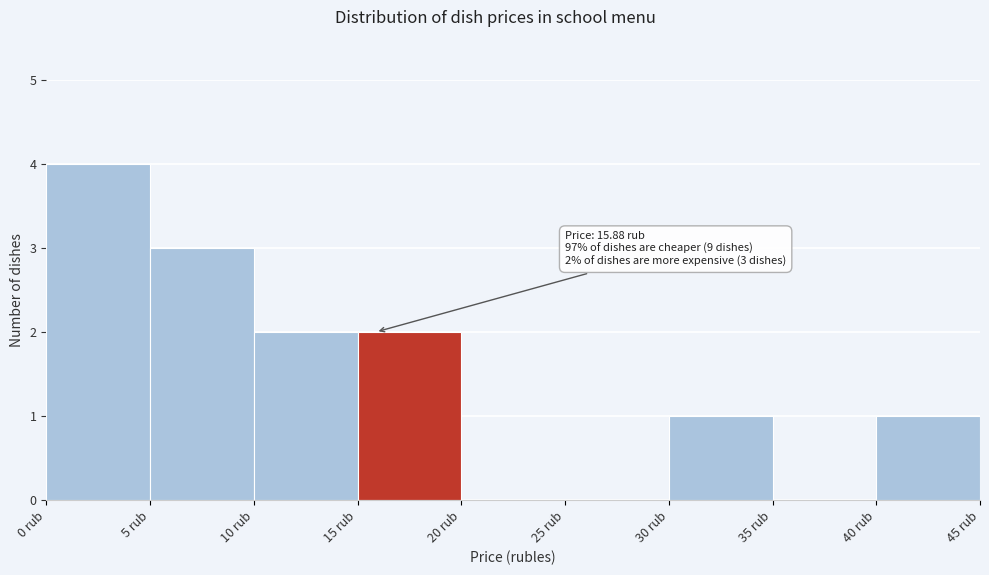

Over which range of the x-axis is the bar tallest?

0 to 5